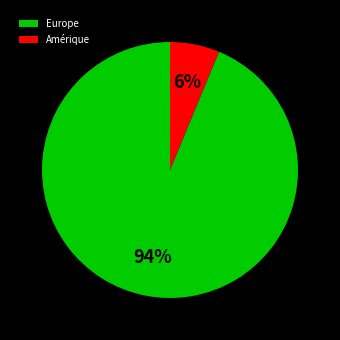

Does Europe represent more than half of the total?

Yes